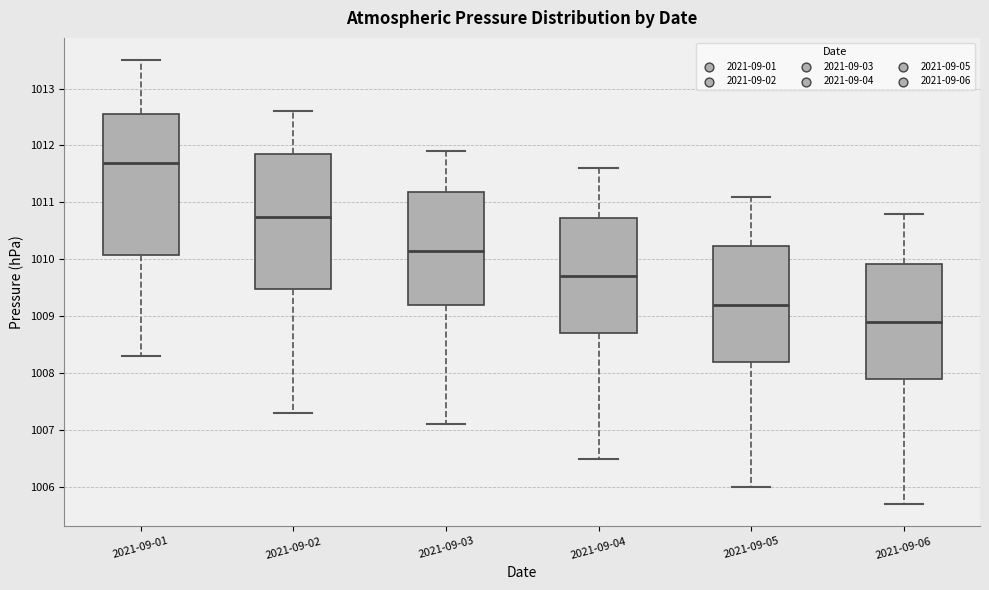

Reading left to right, read every box against the y-axis: the position of its median line, the range the box covers, and the ends of its whiskers. The values are not printed on the chart, so give them approximately, as read against the axis.

2021-09-01: median 1011.7, box 1010.1 to 1012.6, whiskers 1008.3 to 1013.5
2021-09-02: median 1010.8, box 1009.5 to 1011.9, whiskers 1007.3 to 1012.6
2021-09-03: median 1010.2, box 1009.2 to 1011.2, whiskers 1007.1 to 1011.9
2021-09-04: median 1009.7, box 1008.7 to 1010.7, whiskers 1006.5 to 1011.6
2021-09-05: median 1009.2, box 1008.2 to 1010.2, whiskers 1006.0 to 1011.1
2021-09-06: median 1008.9, box 1007.9 to 1009.9, whiskers 1005.7 to 1010.8